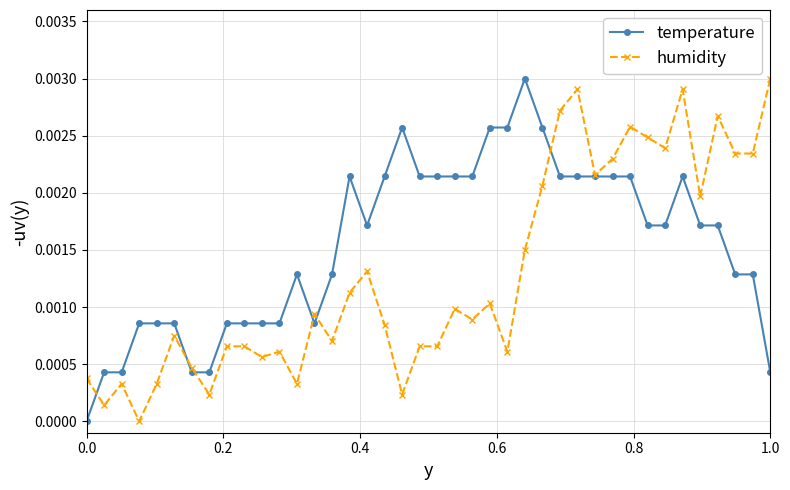

List the series in order of their overall mean, lowest first.

humidity, temperature